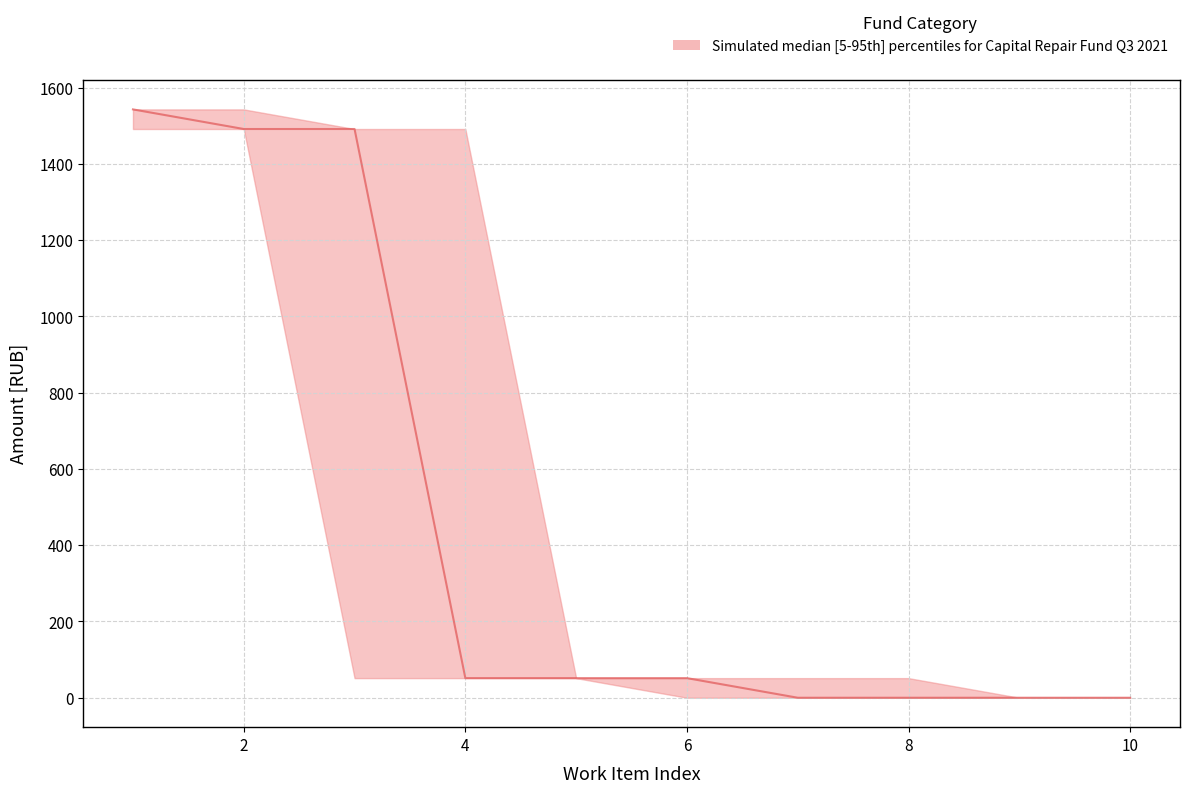

What is the difference between the second highest and second lowest values in the median series?

1491.7